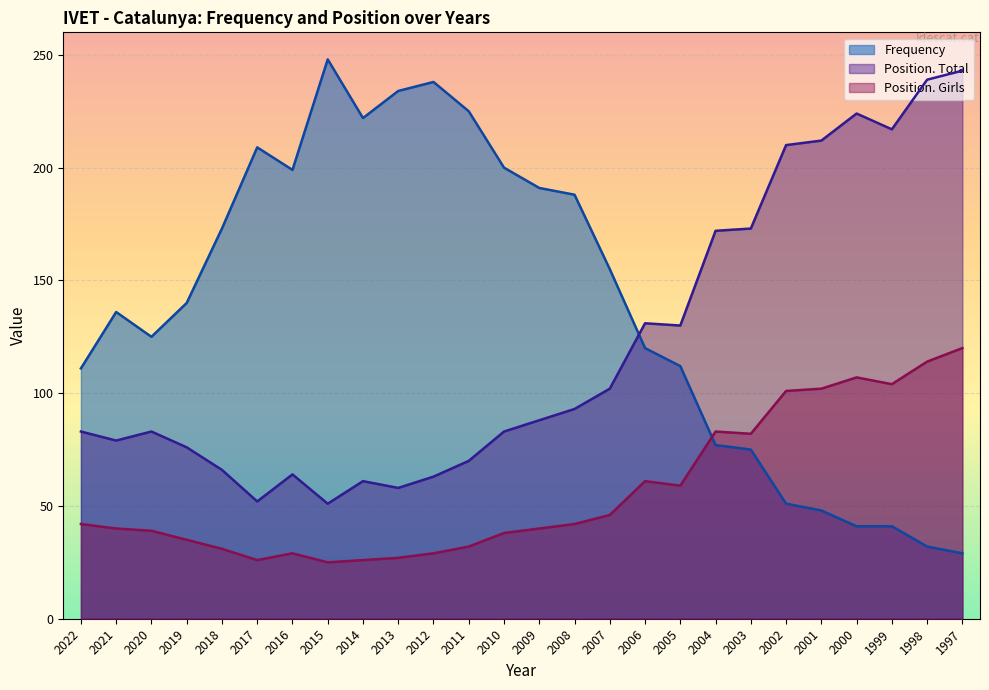

What is the difference between the maximum and minimum values in the Position. Total series?

192